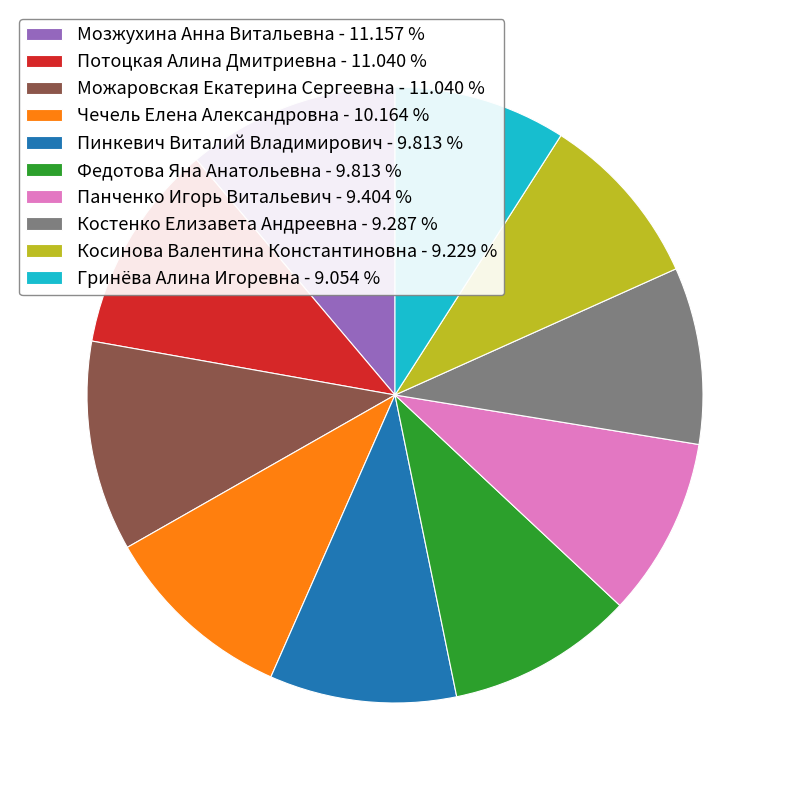

Which has a higher value, Косинова Валентина Константиновна - 9.229 % or Пинкевич Виталий Владимирович - 9.813 %?

Пинкевич Виталий Владимирович - 9.813 %